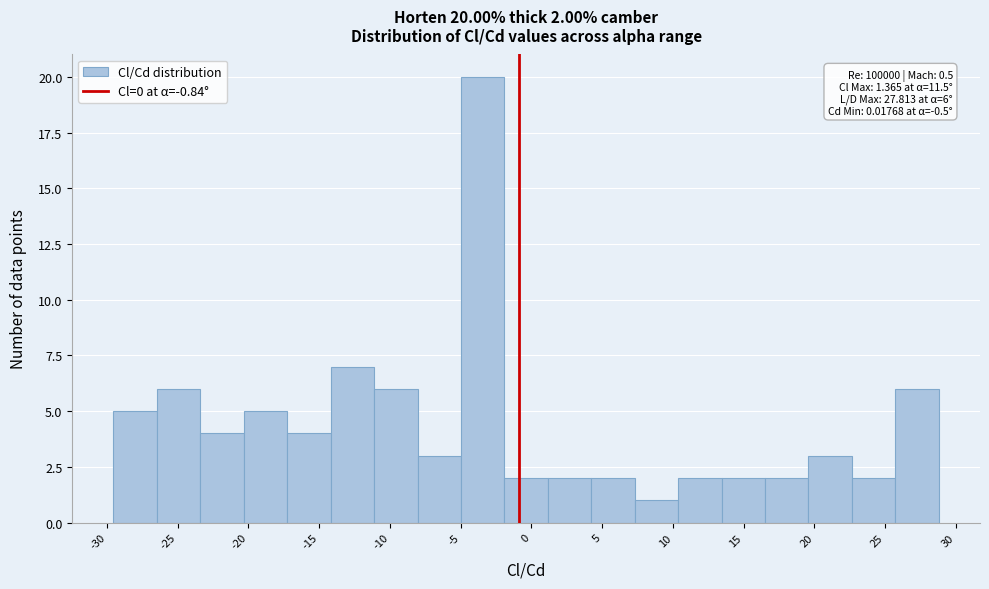

Which range on the x-axis has the tallest bar?

-5.0 to -2.0